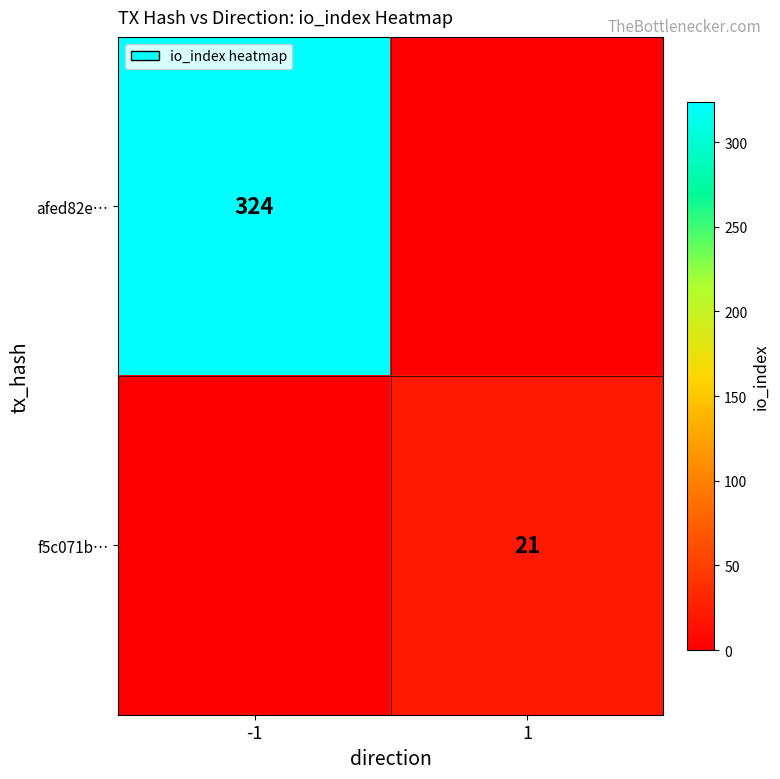

At how many categories does at least one series exceed 264?

1